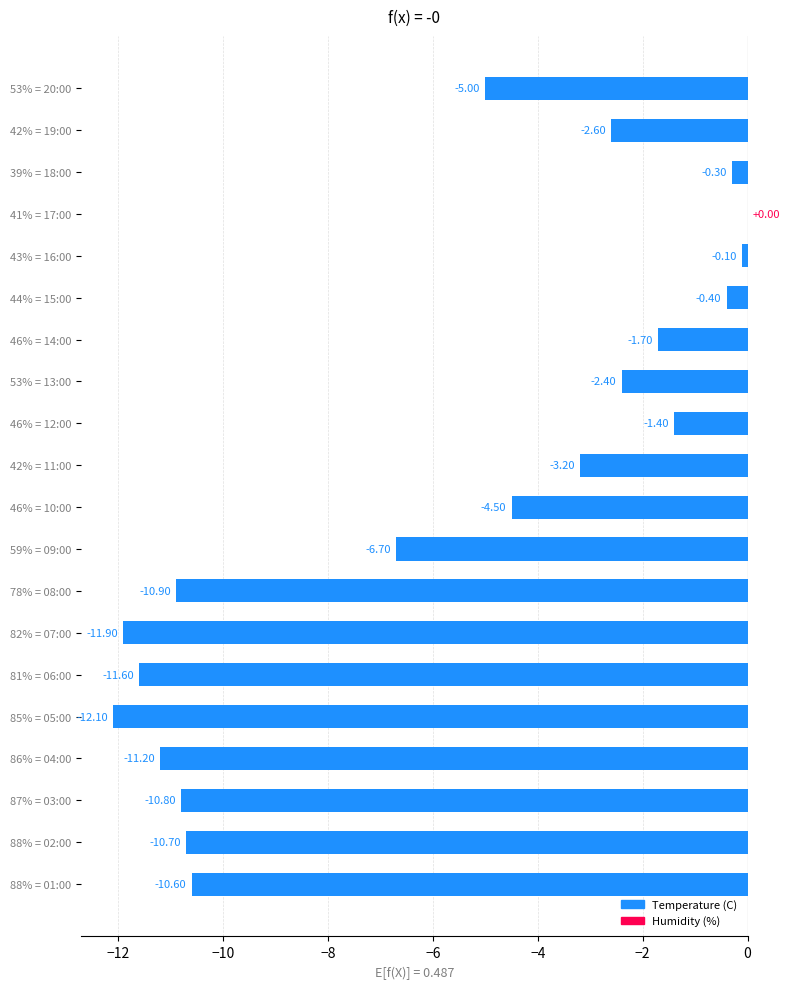

What is the sum of the values at 87% = 03:00 and 44% = 15:00?

-11.2